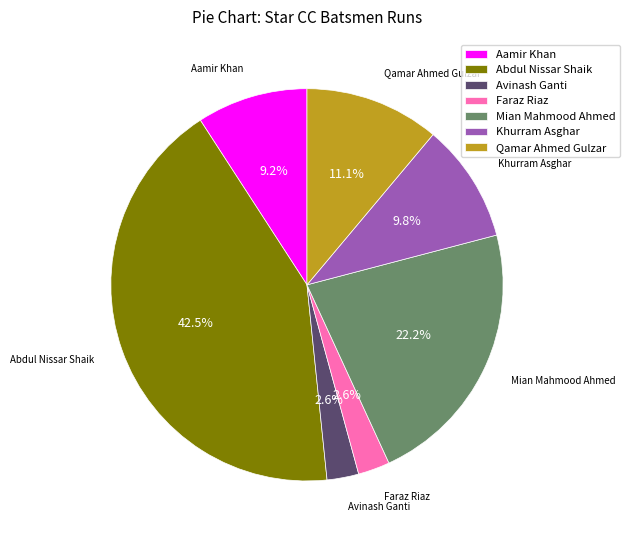

How many segments does this pie chart have?

7